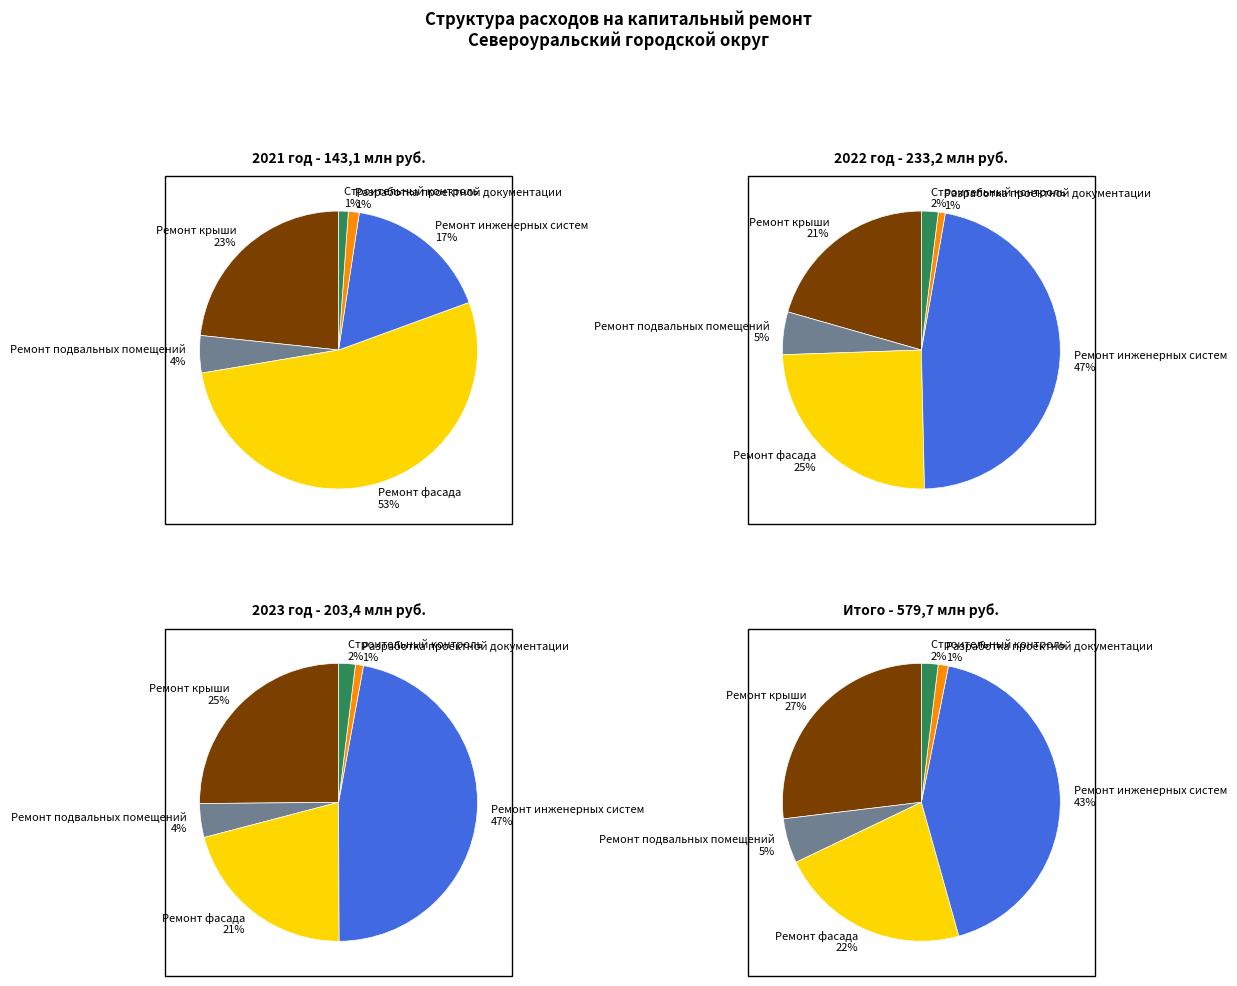

Combined, do Ремонт фасада and Ремонт крыши account for over 50%?

Yes